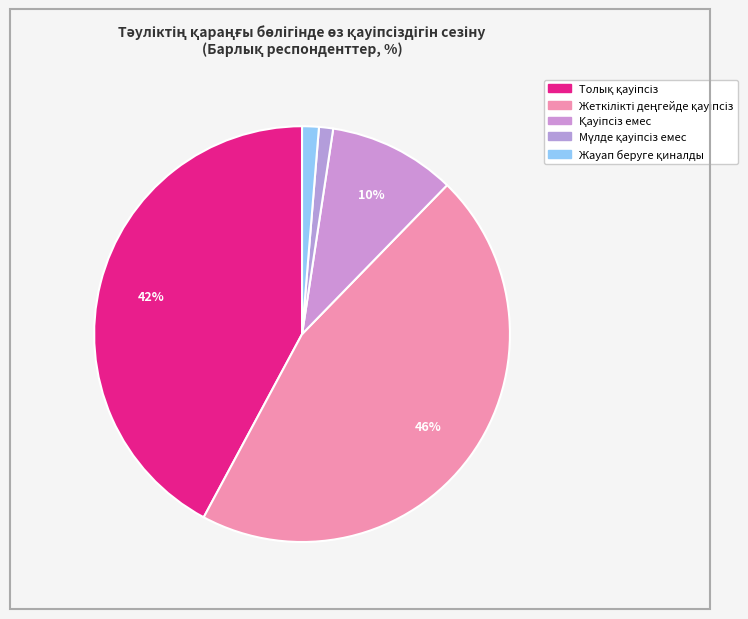

Which slice is the smallest?

Мүлде қауіпсіз емес